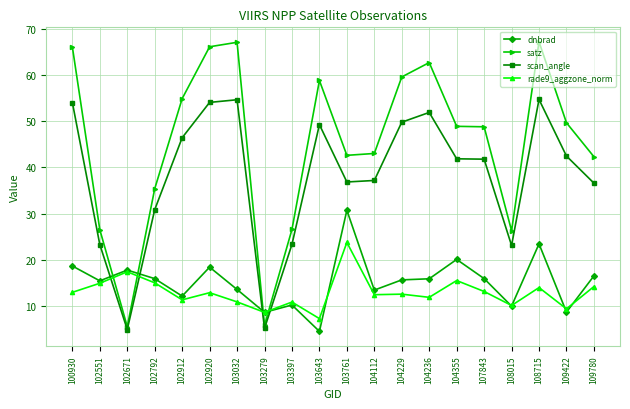

Which series has the largest total across all categories?

satz